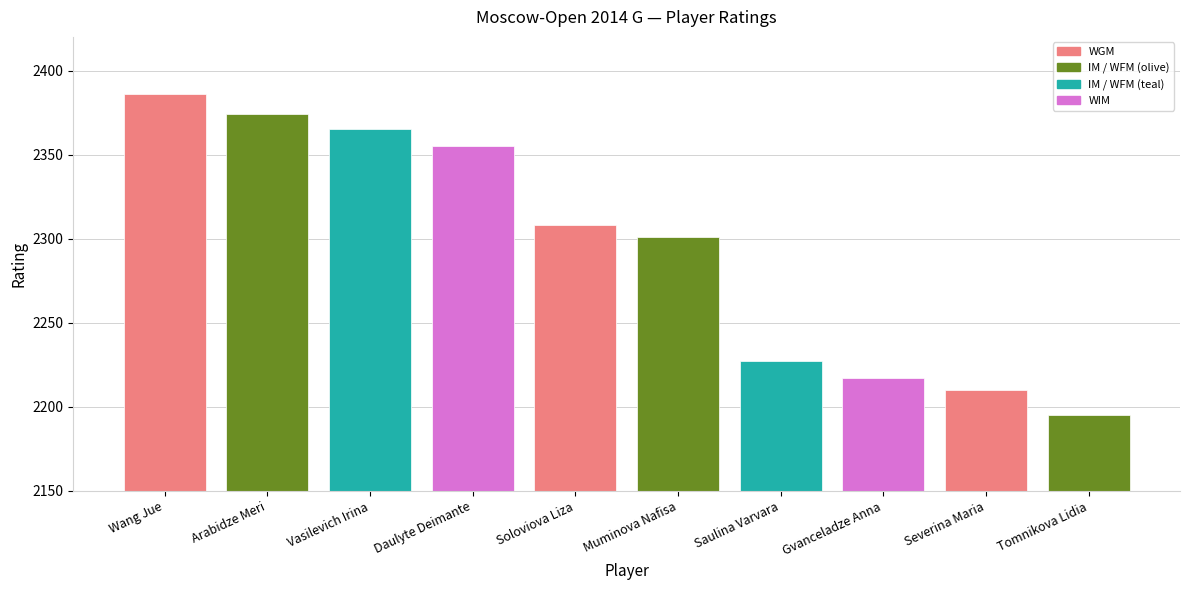

Reading left to right, transcribe all the data shown in this chart.

Wang Jue=2386	Arabidze Meri=2374	Vasilevich Irina=2365	Daulyte Deimante=2355	Soloviova Liza=2308	Muminova Nafisa=2301	Saulina Varvara=2227	Gvanceladze Anna=2217	Severina Maria=2210	Tomnikova Lidia=2195